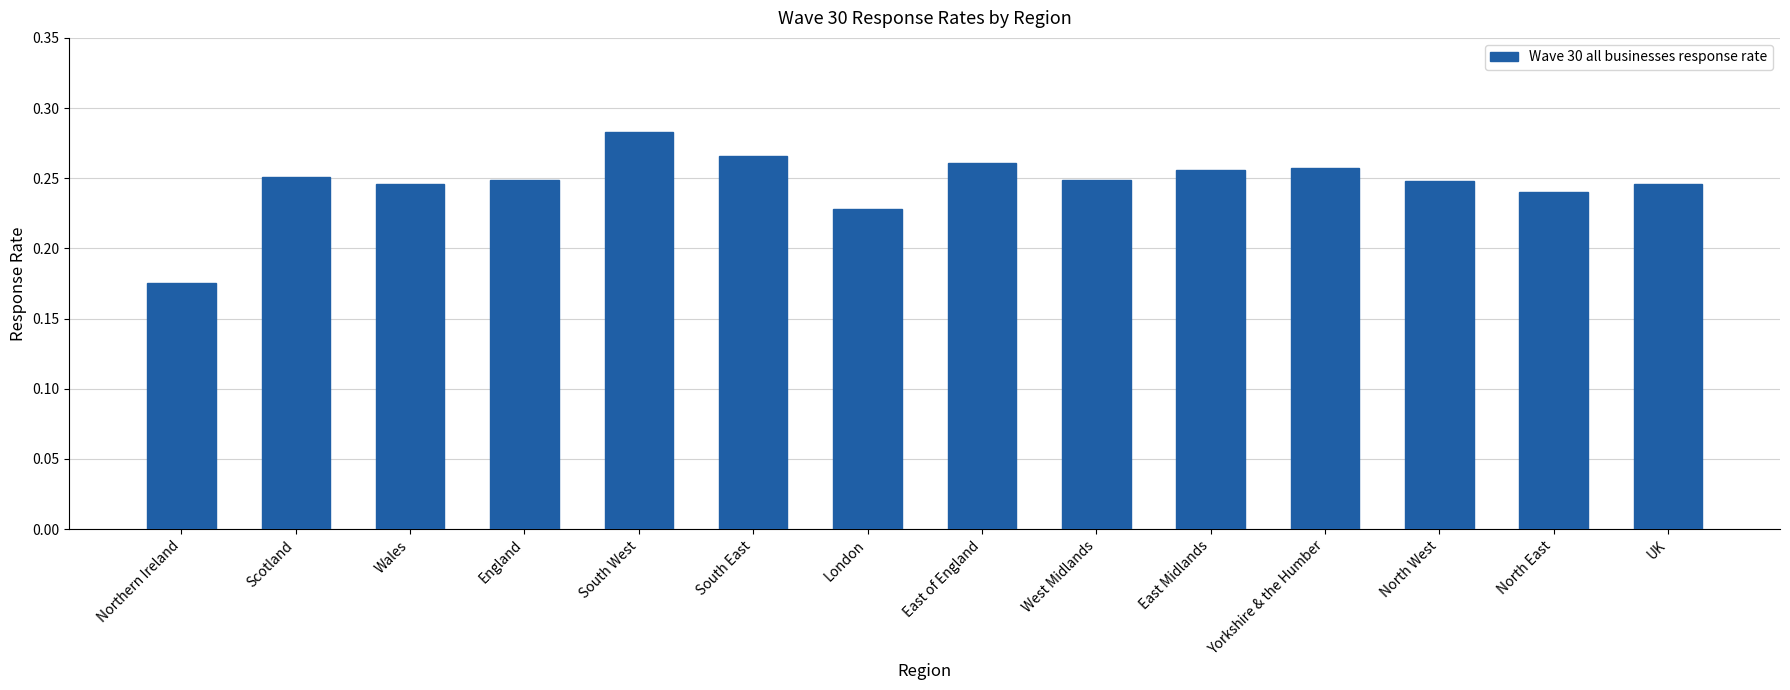

What is the sum of all values?

3.5